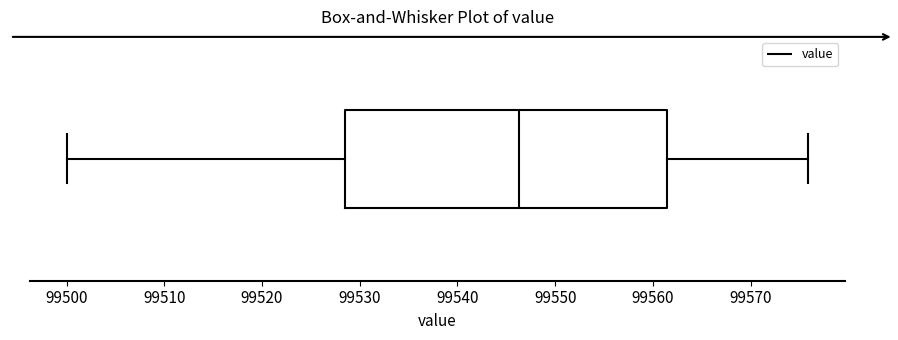

Where is the left edge of the box on the x-axis? The values are not printed on the chart, so give them approximately, as read against the axis.

99528